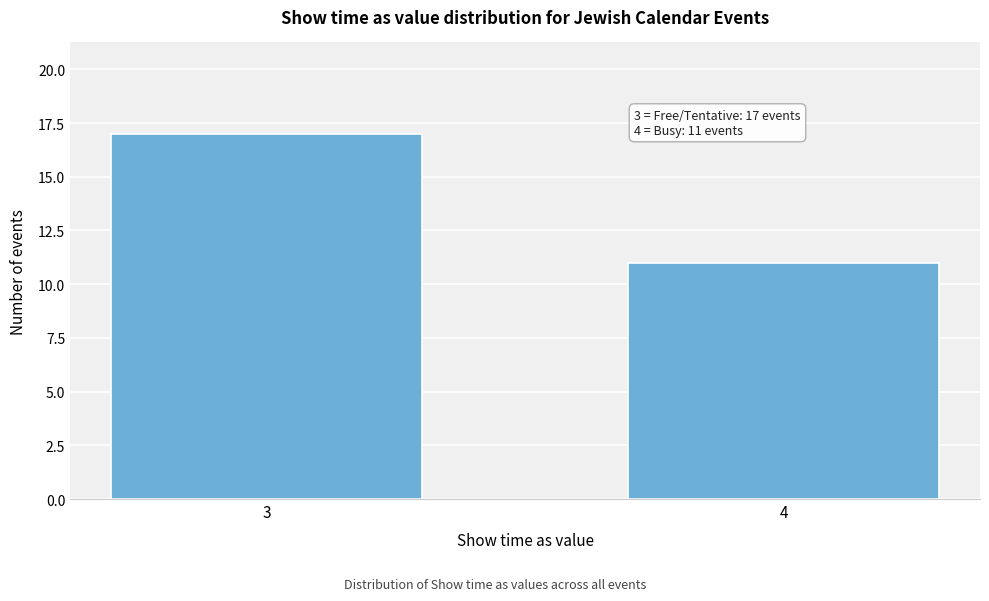

Reading left to right, transcribe all the data shown in this chart.

17	11